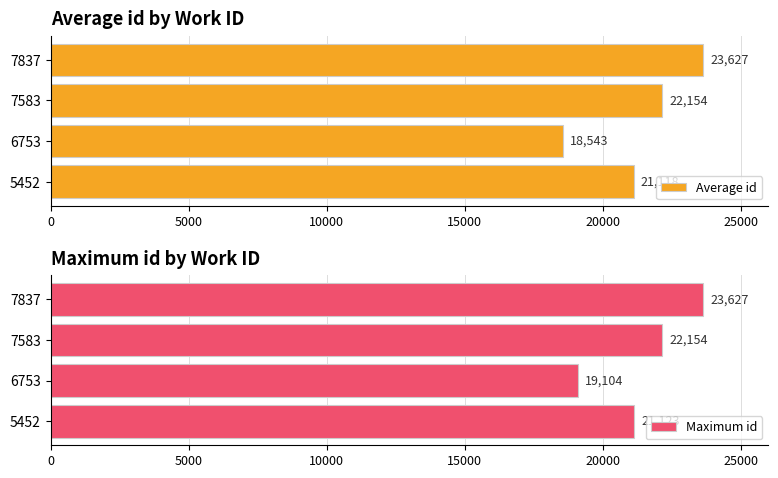

How many categories are shown in the chart?

4